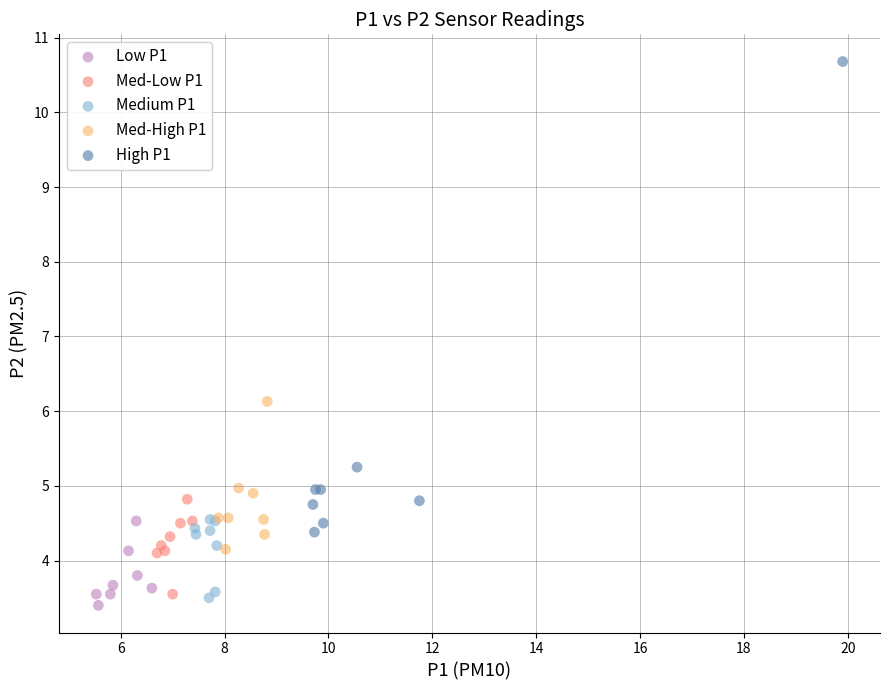

What are all the series names shown in the legend?

Low P1, Med-Low P1, Medium P1, Med-High P1, High P1